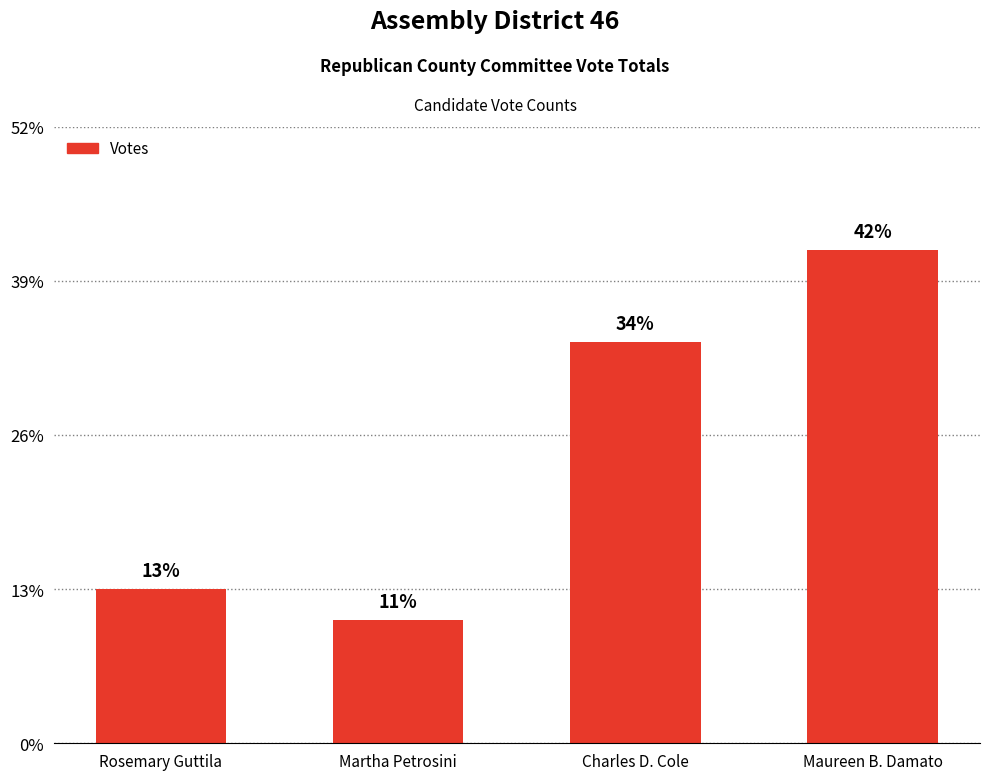

Between Rosemary Guttila and Maureen B. Damato, which is larger?

Maureen B. Damato